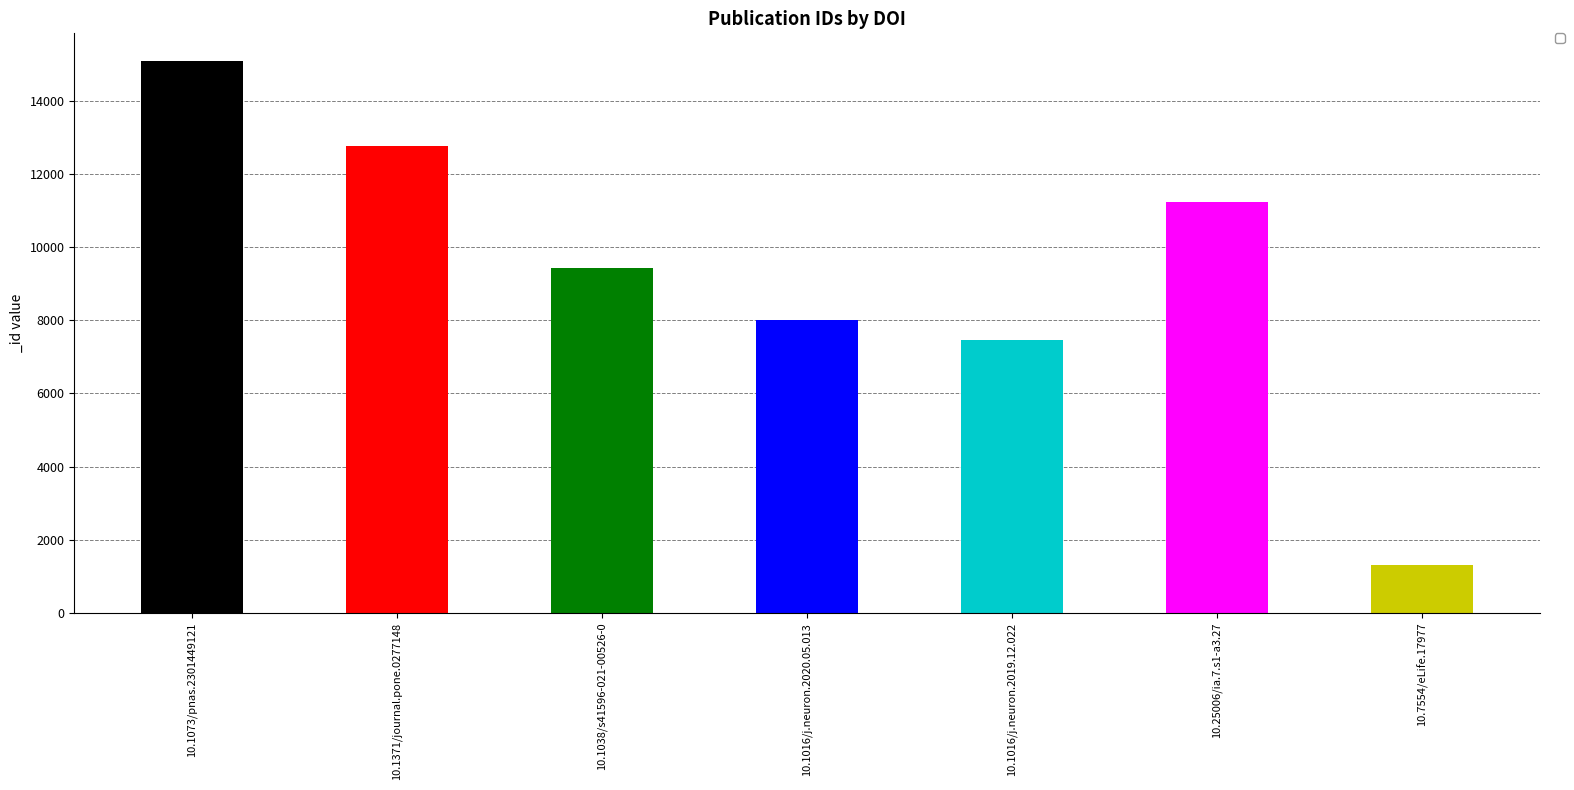

Rank the categories by value from lowest to highest.

10.7554/eLife.17977, 10.1016/j.neuron.2019.12.022, 10.1016/j.neuron.2020.05.013, 10.1038/s41596-021-00526-0, 10.25006/ia.7.s1-a3.27, 10.1371/journal.pone.0277148, 10.1073/pnas.2301449121